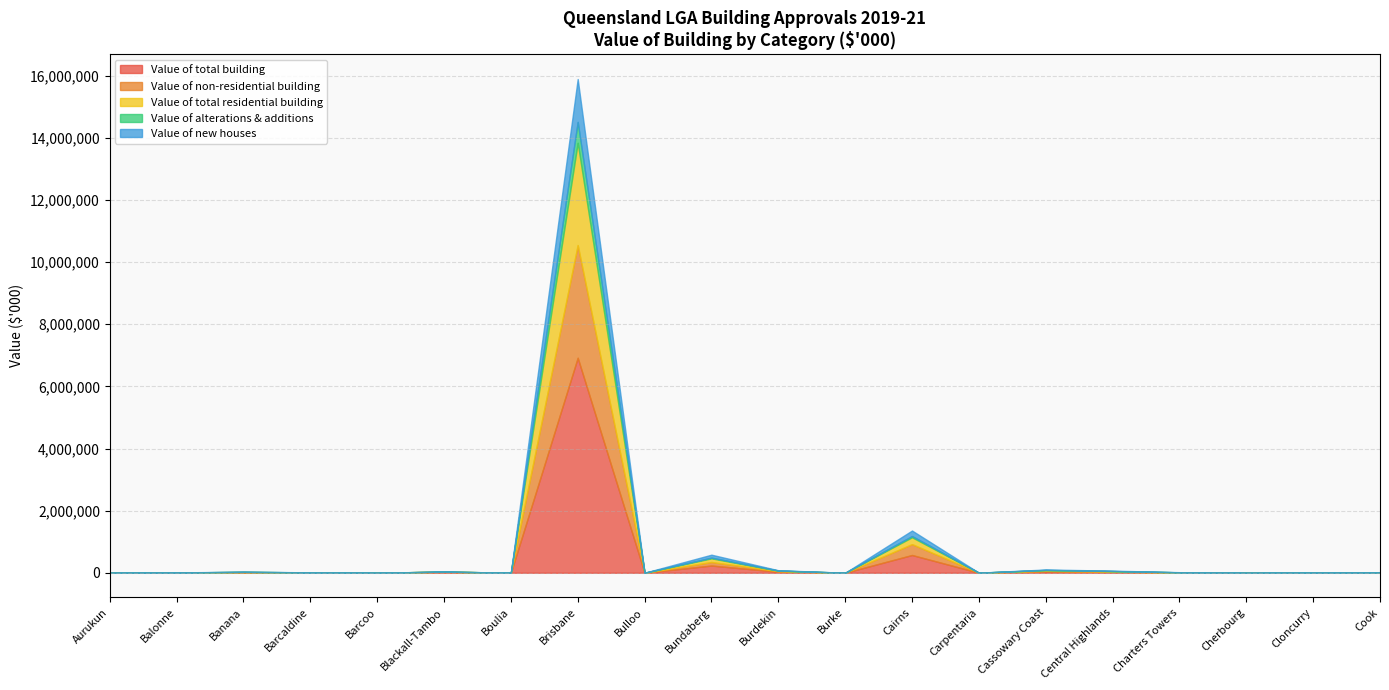

Does the chart display data point markers on the line(s)?

No